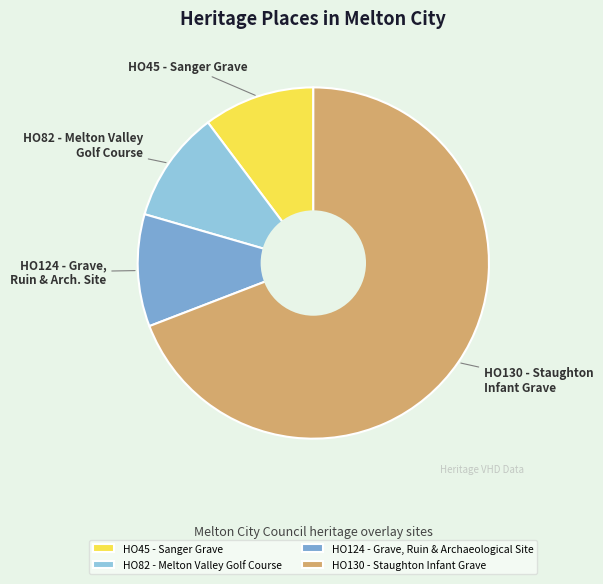

Which has a higher value, HO130 - Staughton Infant Grave or HO124 - Grave, Ruin & Archaeological Site?

HO130 - Staughton Infant Grave